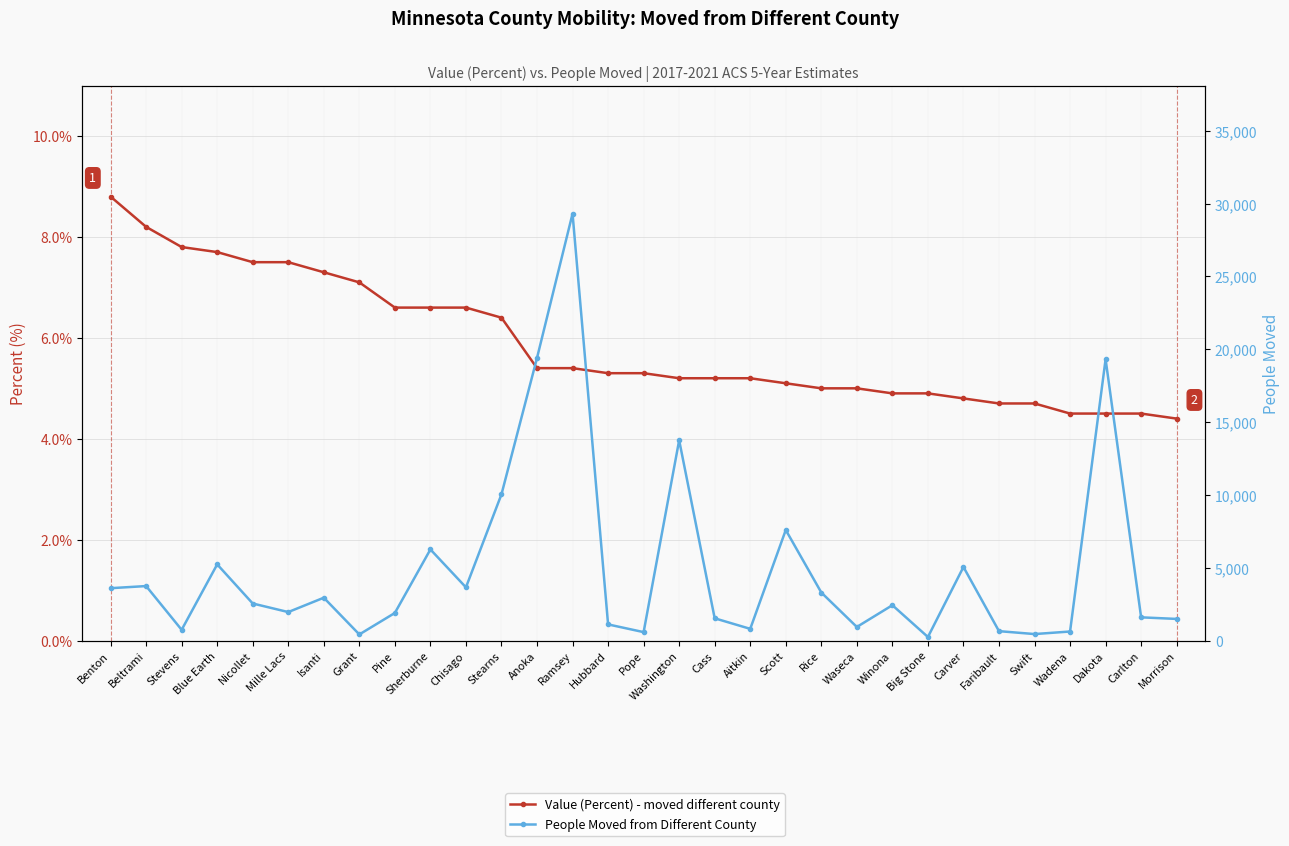

Count the number of data series in this chart.

2